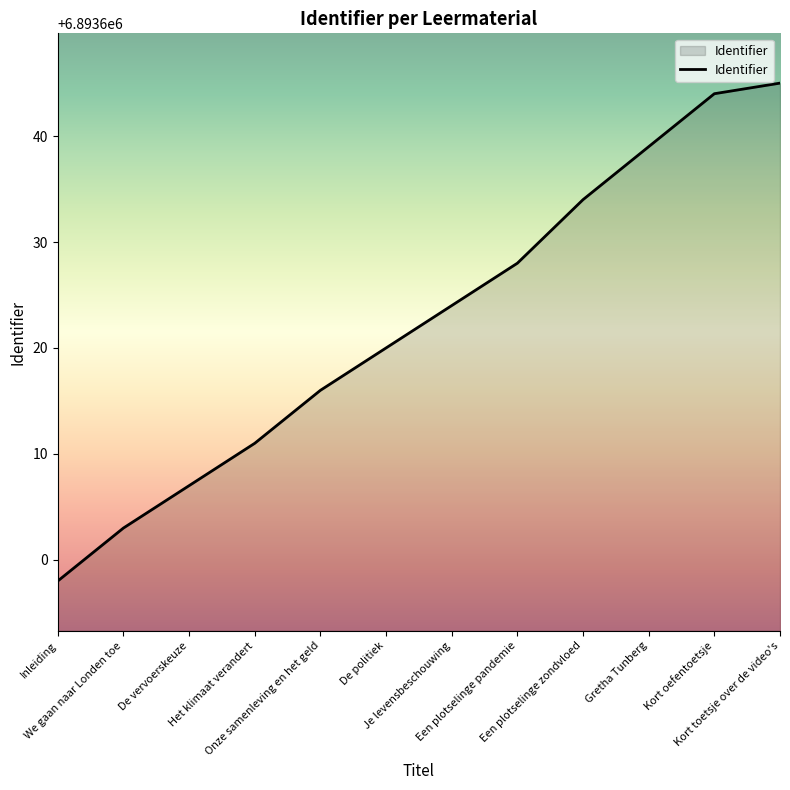

What is the sum of the values at Het klimaat verandert and De politiek?

13787231